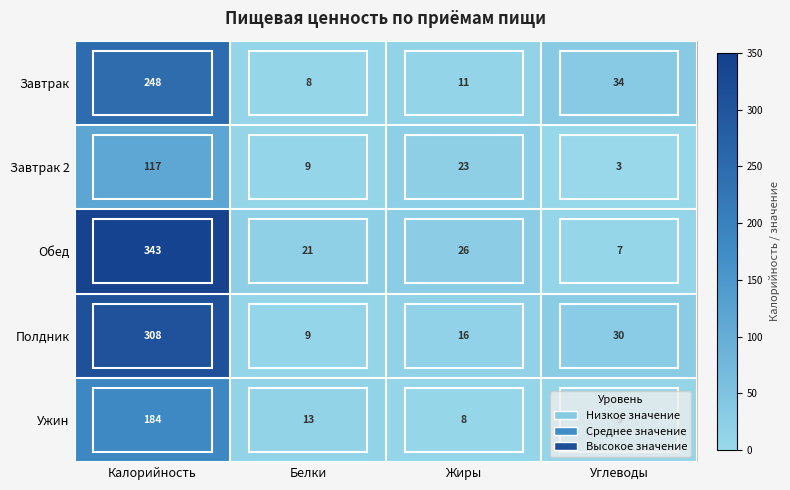

Rank the series by their maximum value, from highest to lowest.

Обед, Полдник, Завтрак, Ужин, Завтрак 2